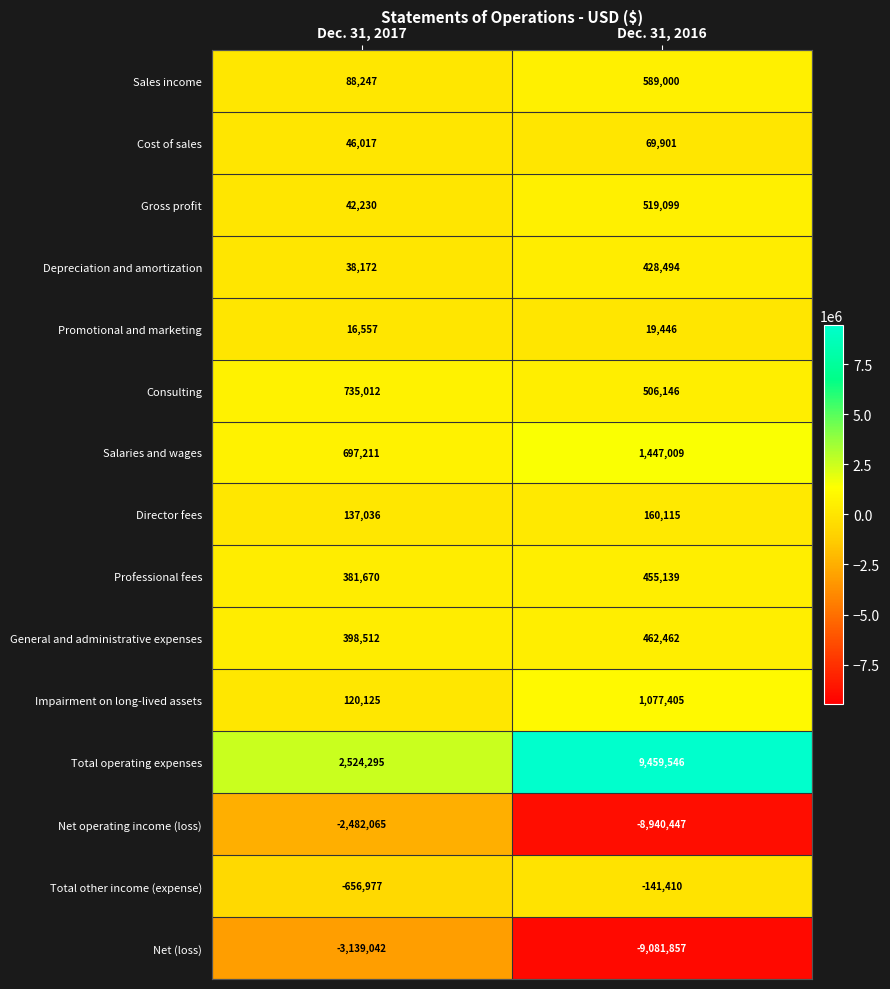

Which series changed the most between Dec. 31, 2017 and Dec. 31, 2016?

Total operating expenses